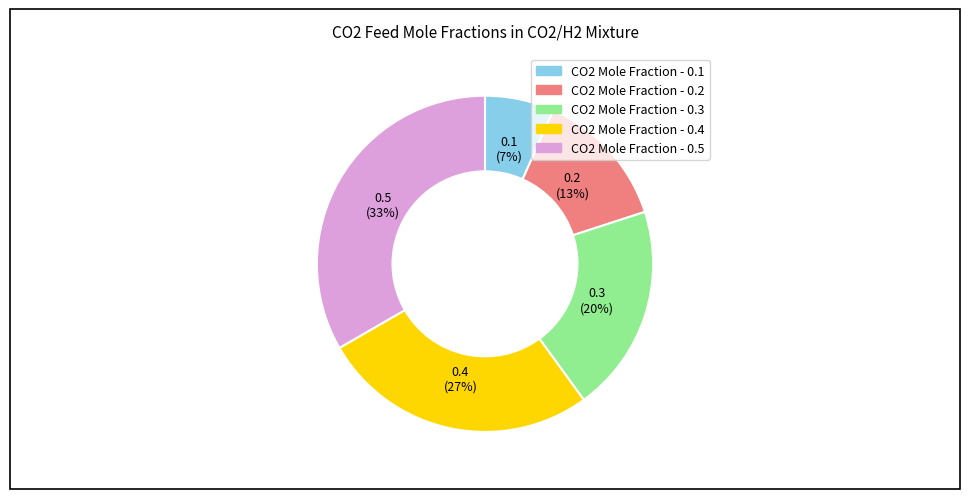

What percentage is the CO2 Mole Fraction - 0.2 slice, to the nearest percent?

13%